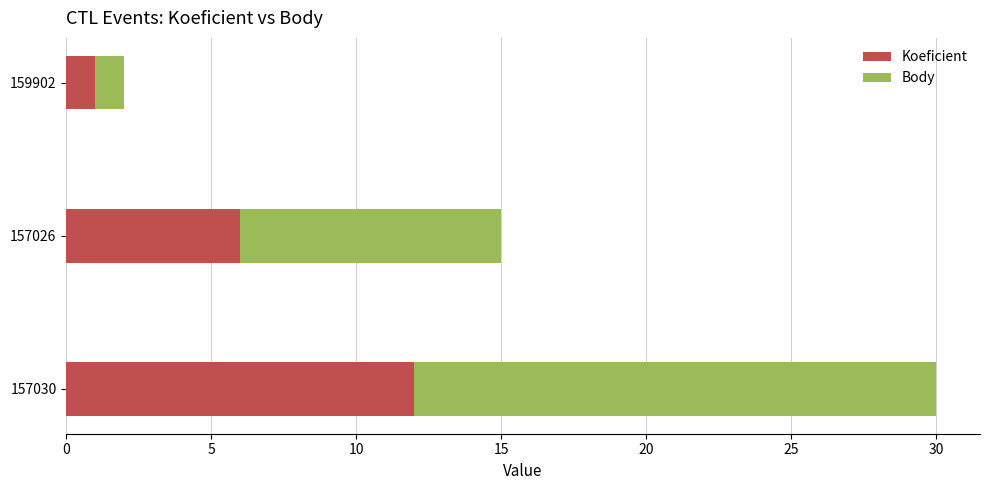

Which category has the highest value in the Koeficient series?

157030